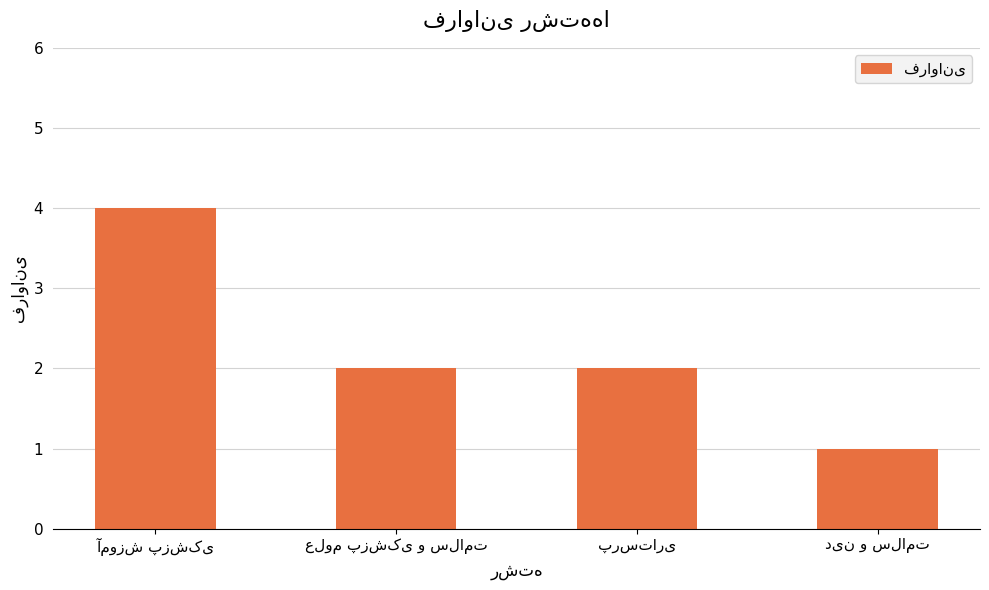

What is the value of the 3rd bar from the left?

2